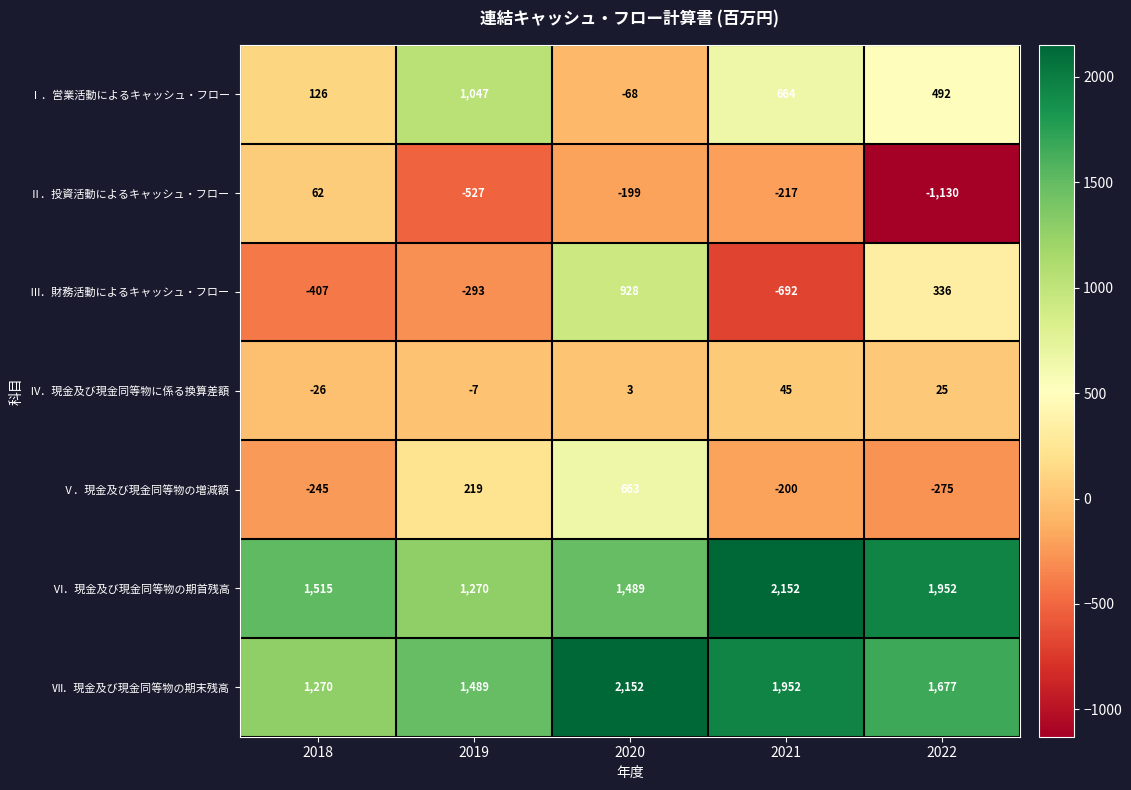

What is the sum of the Ⅱ．投資活動によるキャッシュ・フロー values at 2022 and 2019?

-1657